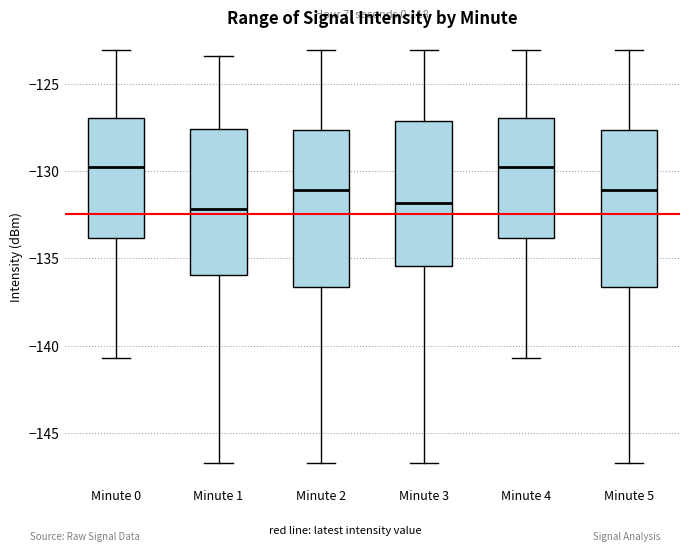

Where does the median line of the box for Minute 0 sit on the y-axis? The values are not printed on the chart, so give them approximately, as read against the axis.

-129.5